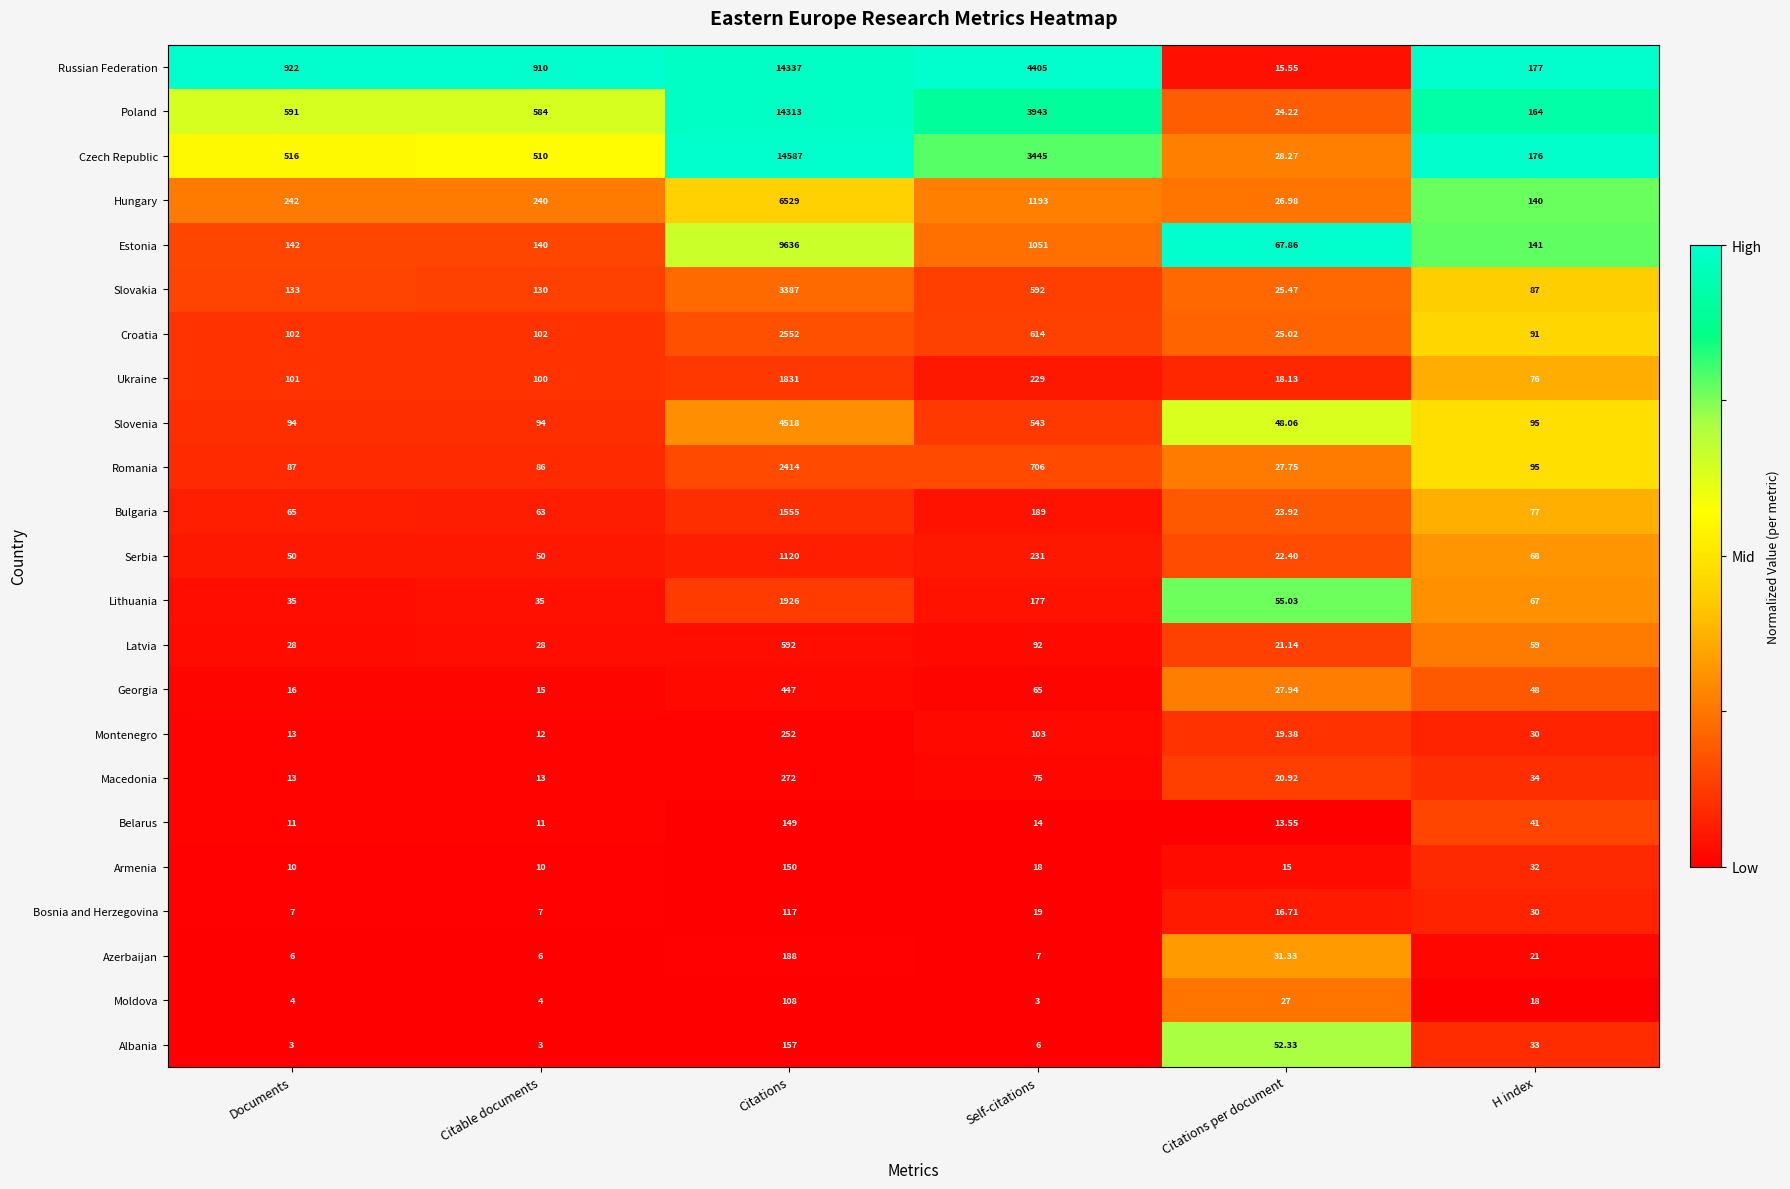

Which category has the highest value in the Romania series?

Citations